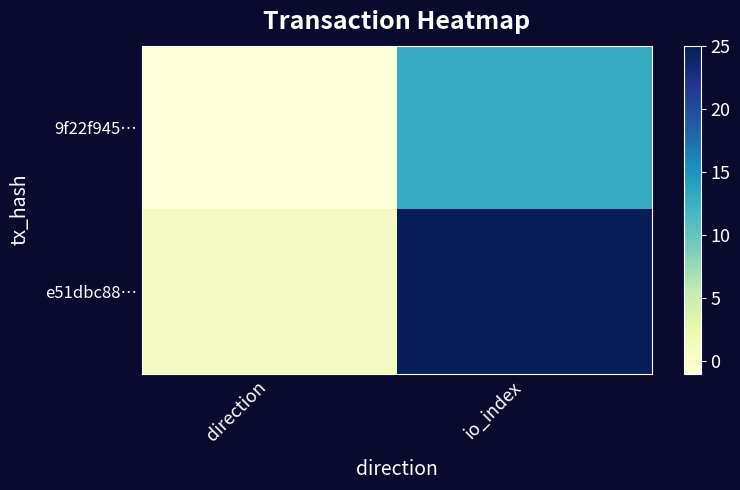

Rank the series by their maximum value, from highest to lowest.

e51dbc88…, 9f22f945…